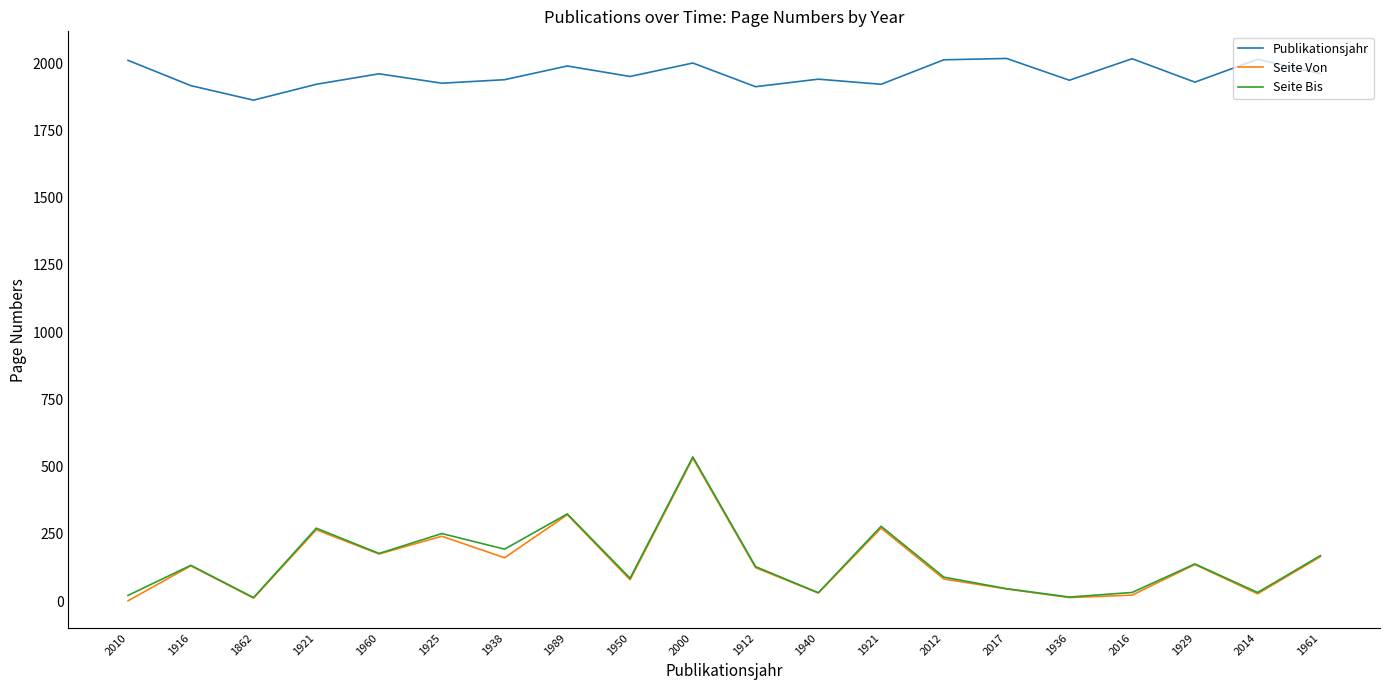

Is this an area chart (filled region under the line)?

No